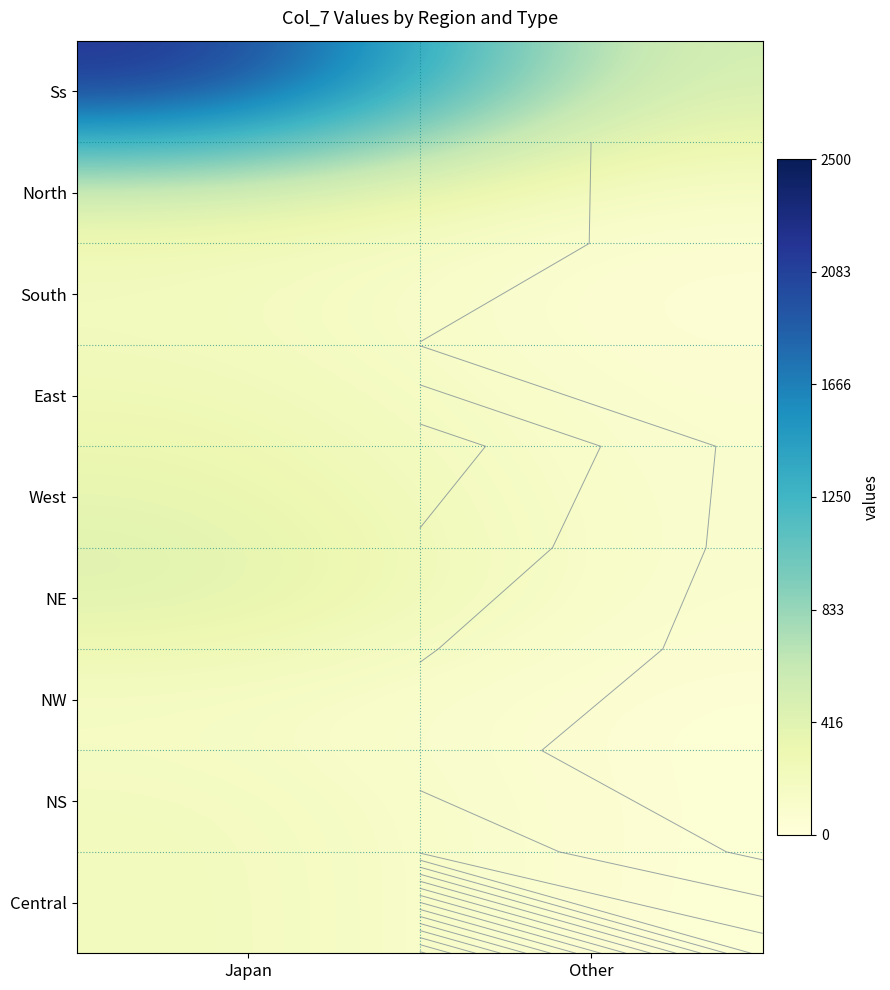

Rank the series by their maximum value, from highest to lowest.

Ss, NE, West, North, East, Central, NS, South, NW